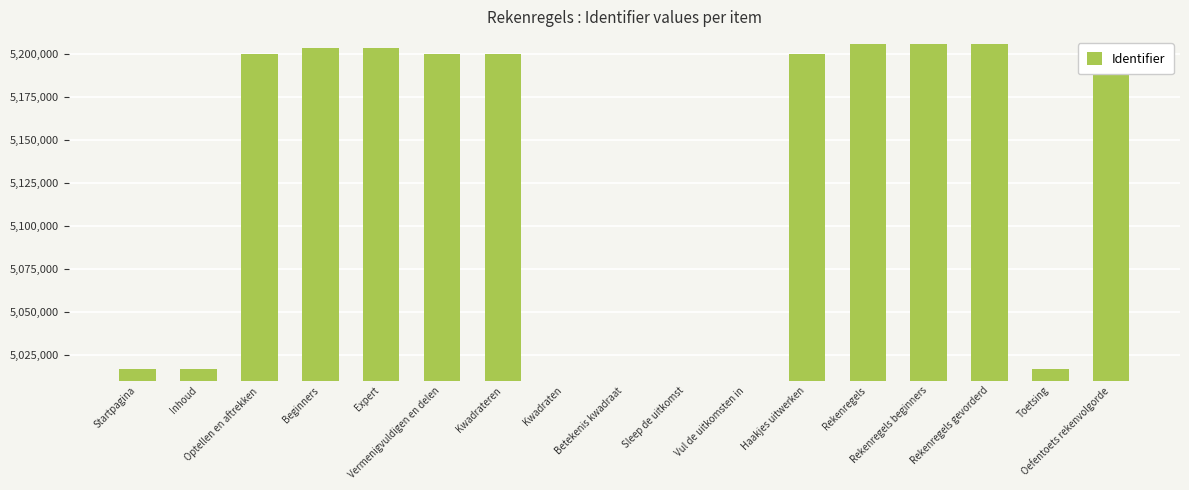

What is the average value?

5008570